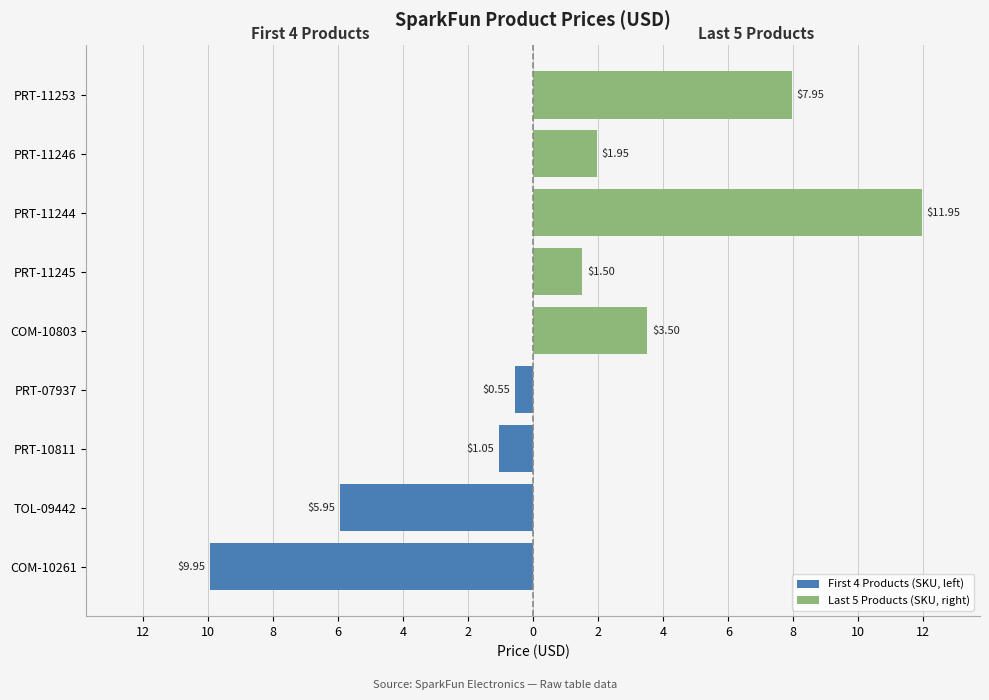

List the labels in order of value, largest first.

PRT-11244, COM-10261, PRT-11253, TOL-09442, COM-10803, PRT-11246, PRT-11245, PRT-10811, PRT-07937